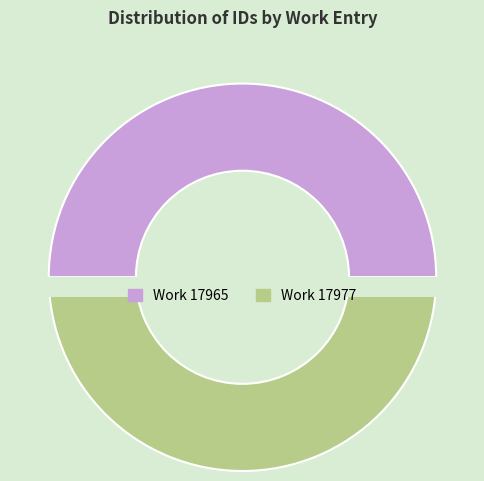

Which has a higher value, Work 17977 or Work 17965?

Work 17977